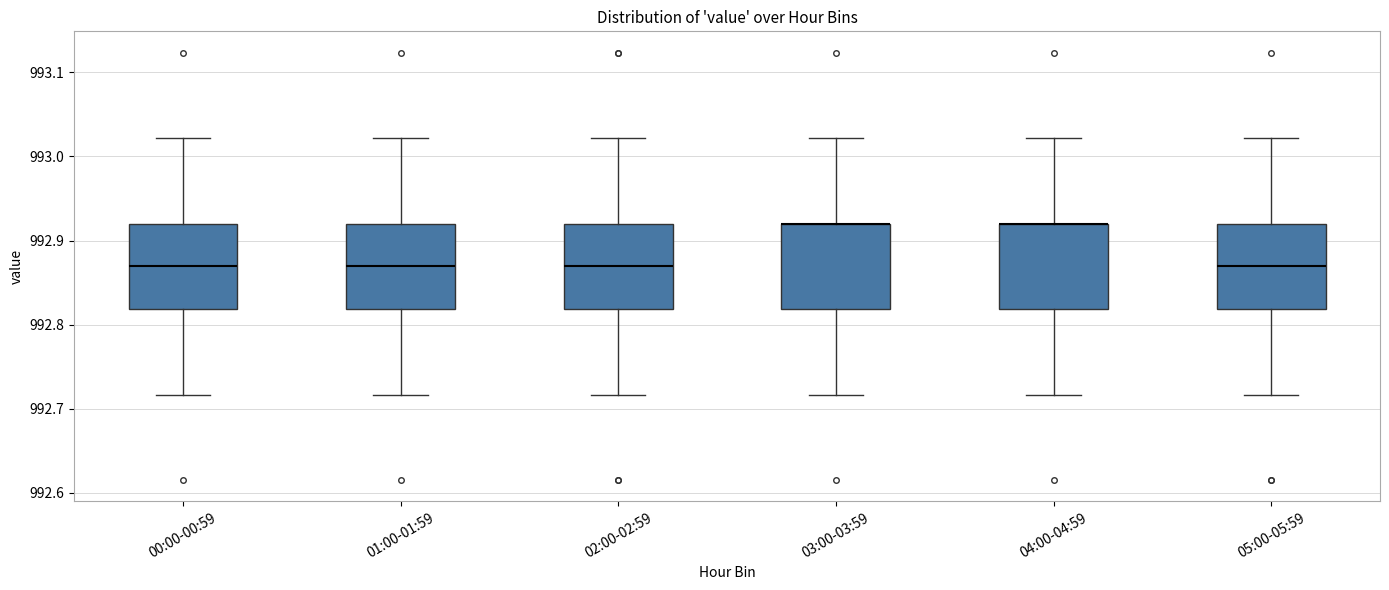

Reading left to right, transcribe this box plot: for each box, give where its median line is, the range the box spans, and where its two whiskers end, as read against the y-axis. The values are not printed on the chart, so give them approximately, as read against the axis.

00:00-00:59: median 992.87, box 992.82 to 992.92, whiskers 992.72 to 993.02
01:00-01:59: median 992.87, box 992.82 to 992.92, whiskers 992.72 to 993.02
02:00-02:59: median 992.87, box 992.82 to 992.92, whiskers 992.72 to 993.02
03:00-03:59: median 992.92 (drawn on the box's upper edge), box 992.82 to 992.92, whiskers 992.72 to 993.02
04:00-04:59: median 992.92 (drawn on the box's upper edge), box 992.82 to 992.92, whiskers 992.72 to 993.02
05:00-05:59: median 992.87, box 992.82 to 992.92, whiskers 992.72 to 993.02